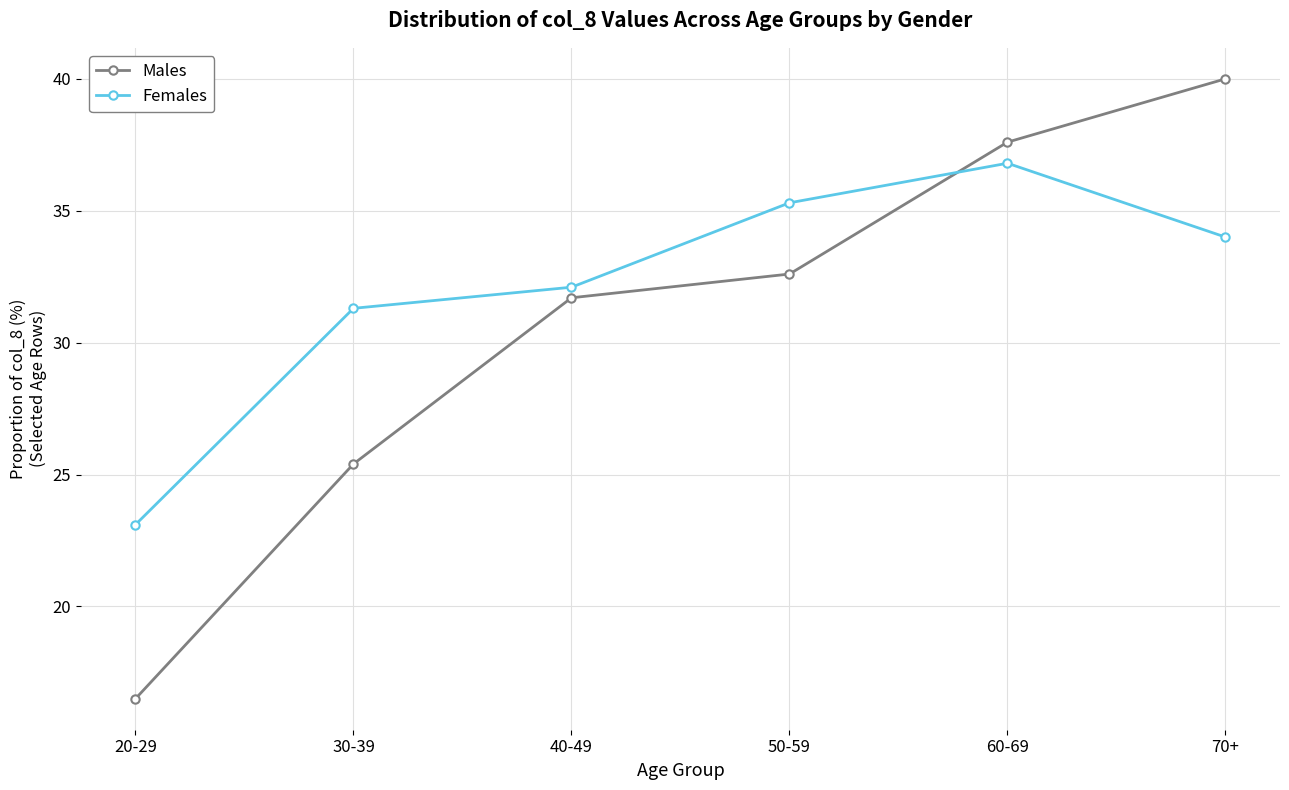

How many lines are shown in the chart?

2